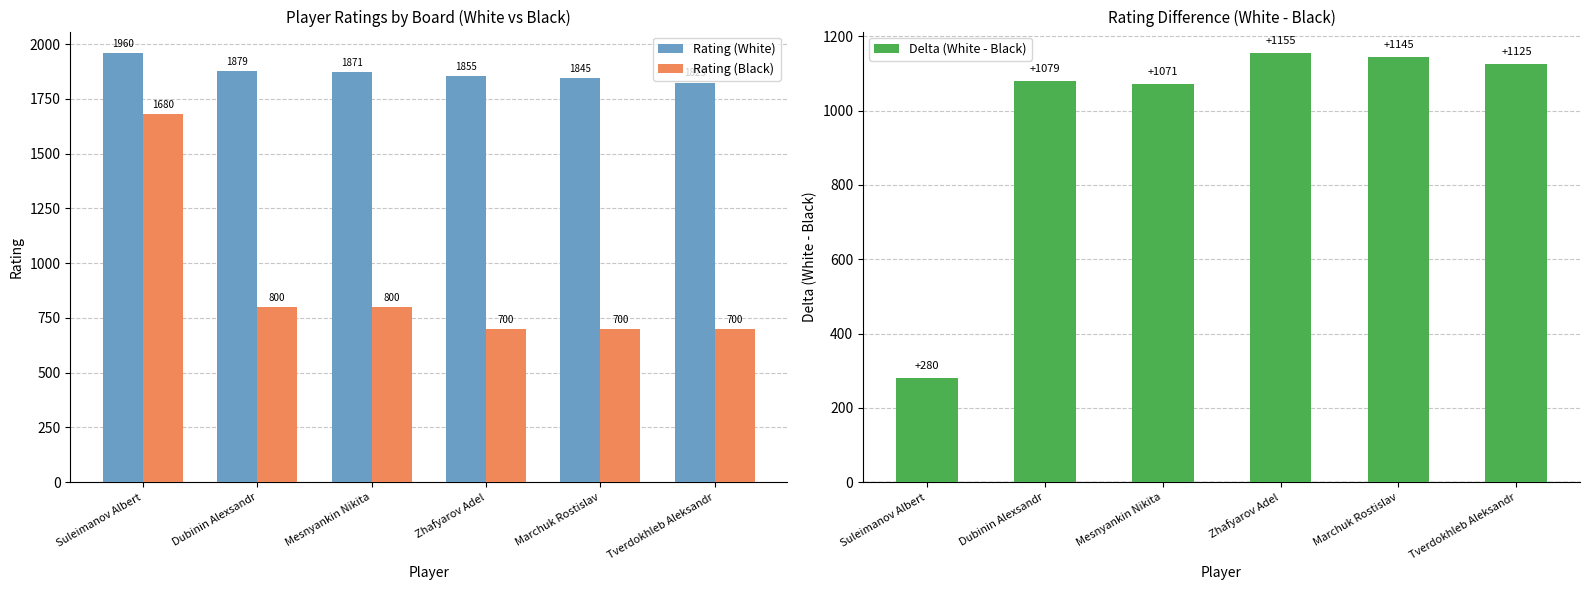

At which category is the sum across all series the highest?

Suleimanov Albert